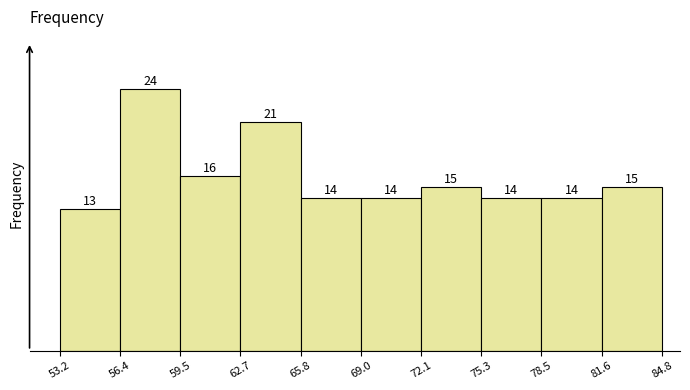

Which range on the x-axis has the tallest bar?

56.4 to 59.5